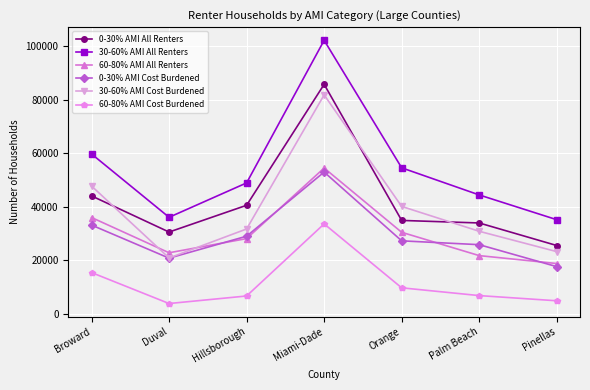

What is the greatest value displayed?

102126